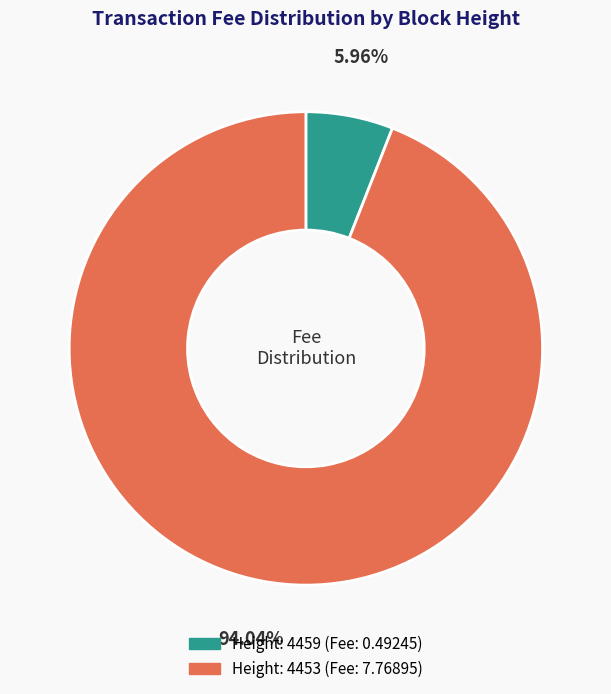

Does any single category account for the majority?

Yes